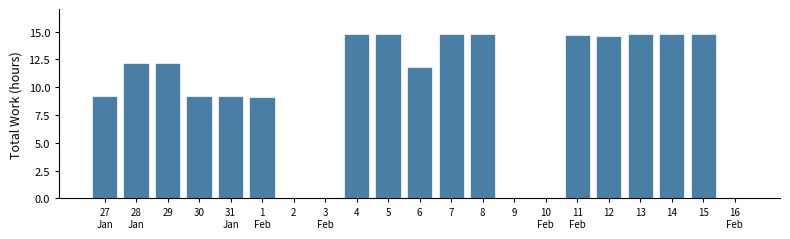

What is the ratio of the value at 5 to the value at 15?

1.0